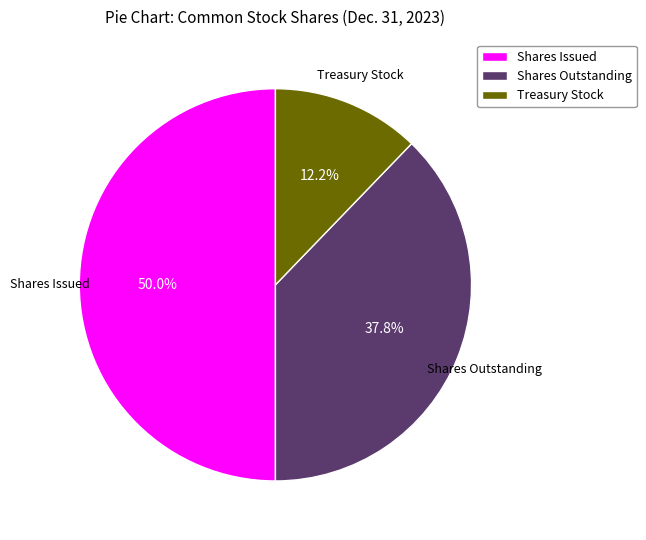

What portion of the pie excludes Shares Issued?

50.0%